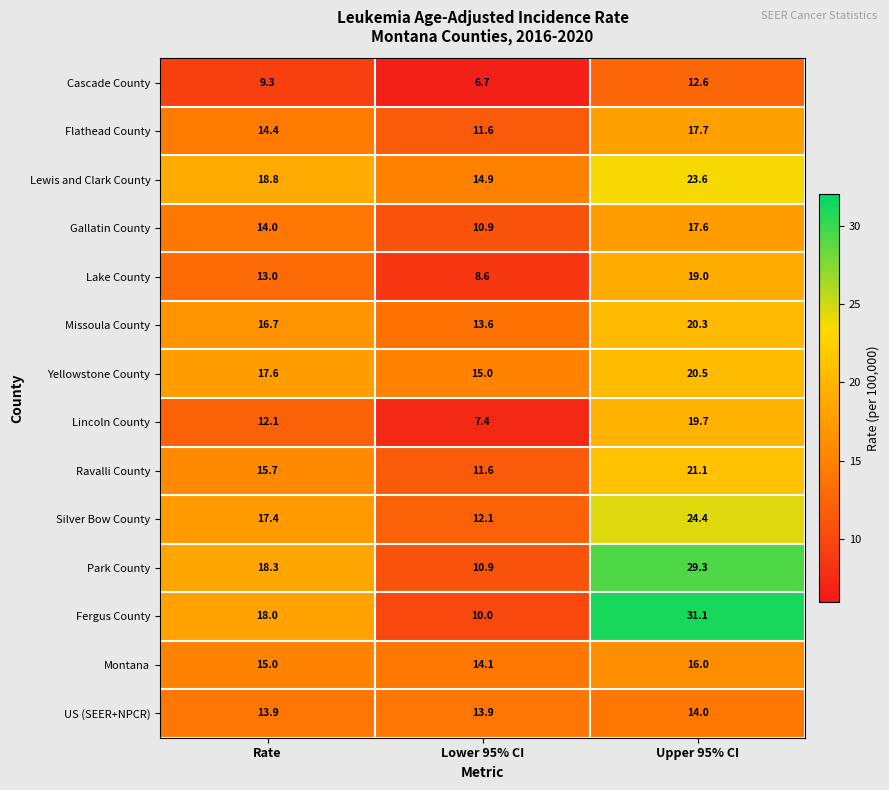

At which category is the sum across all series the highest?

Upper 95% CI